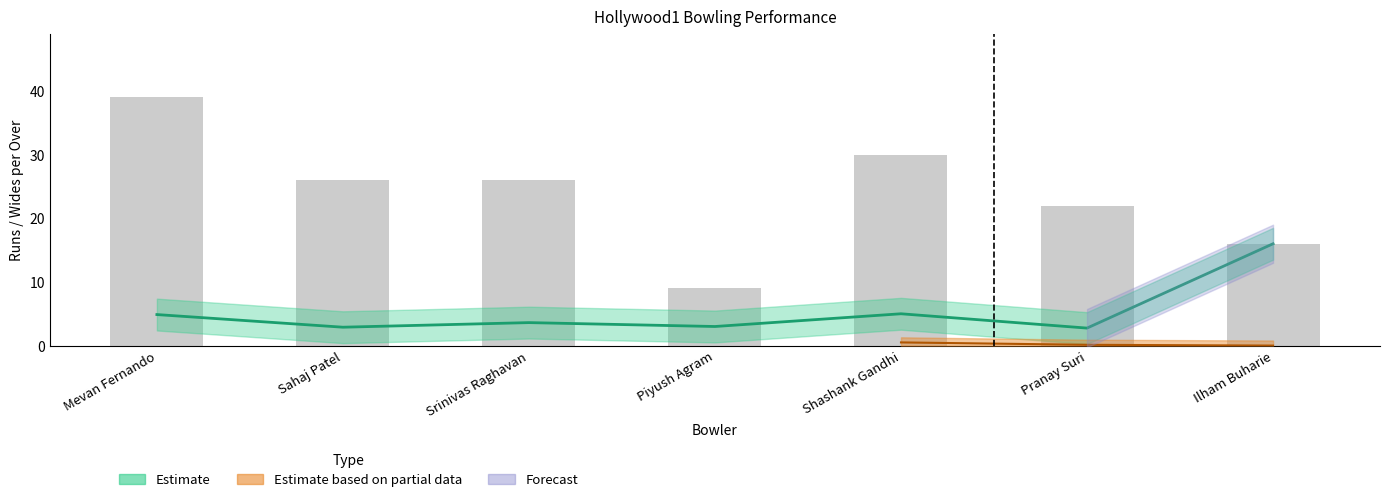

What is the spread (max minus min) of values at Shashank Gandhi?

30